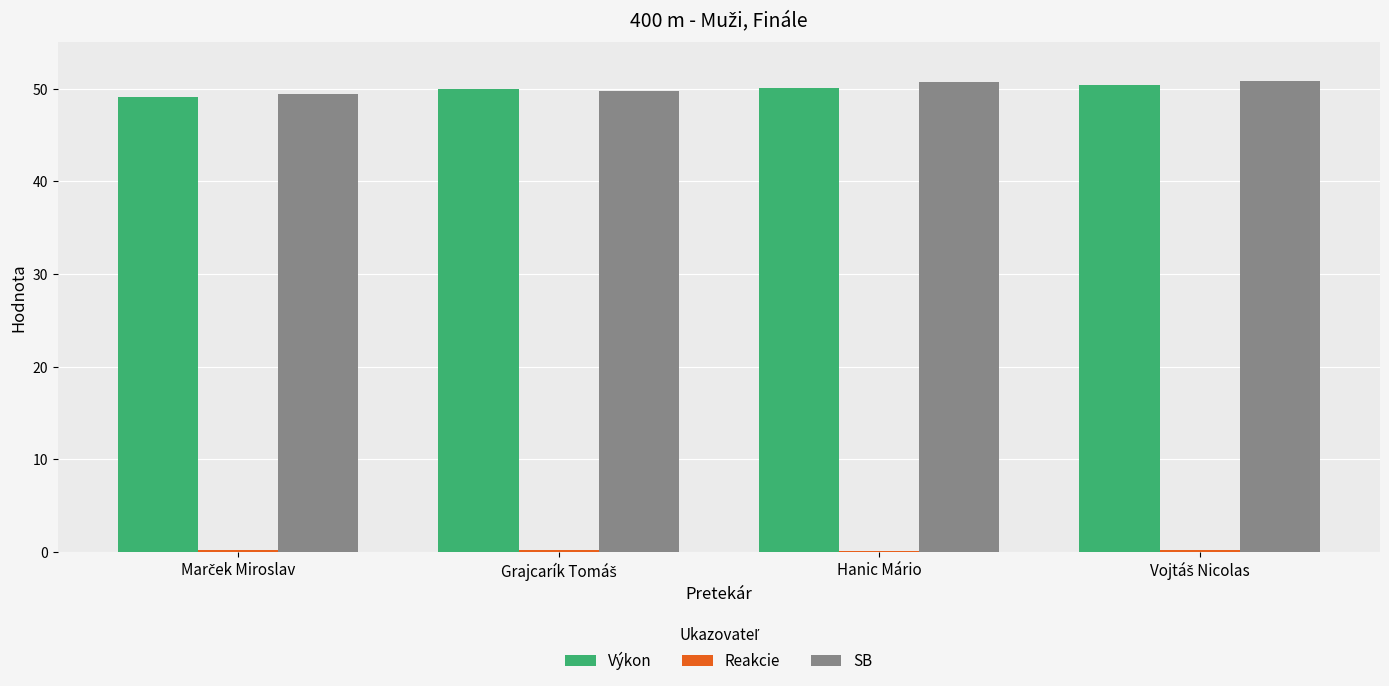

How many data points does each series have?

4